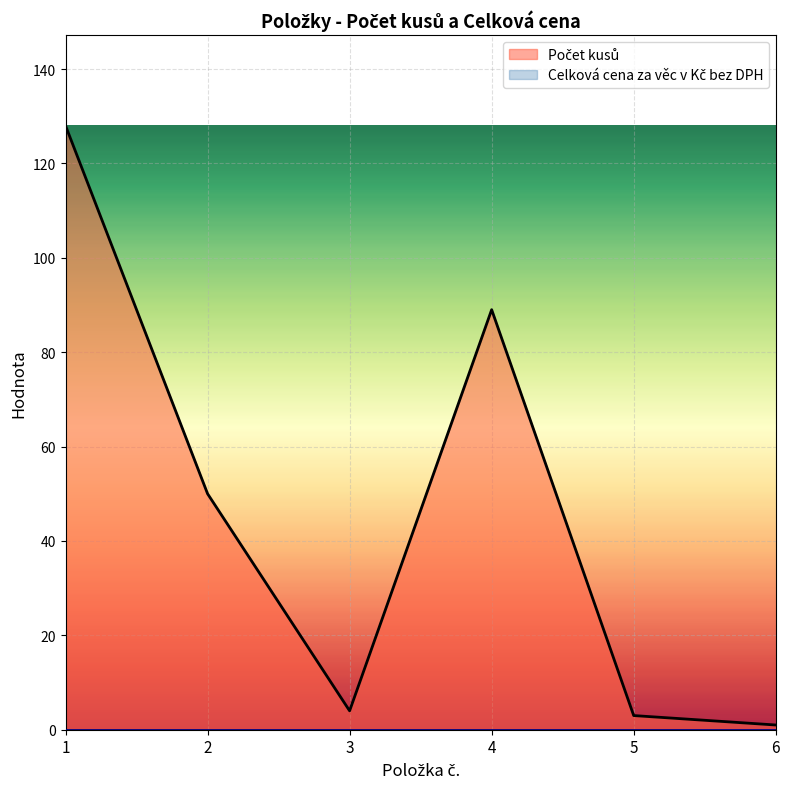

True or false: the data shows 0 at 6.

False